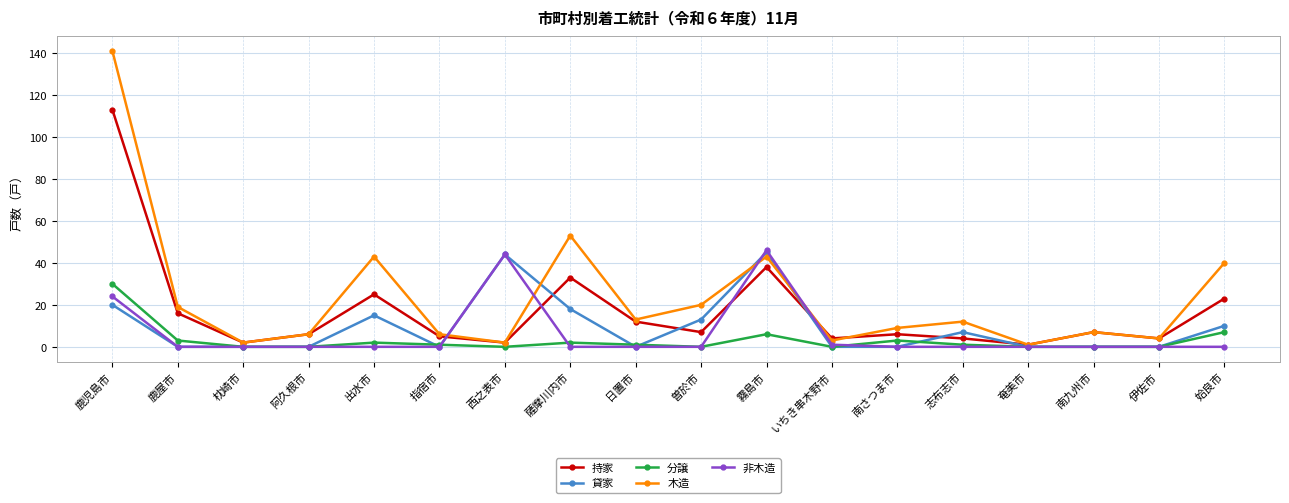

True or false: 持家 and 貸家 cross at least once.

True